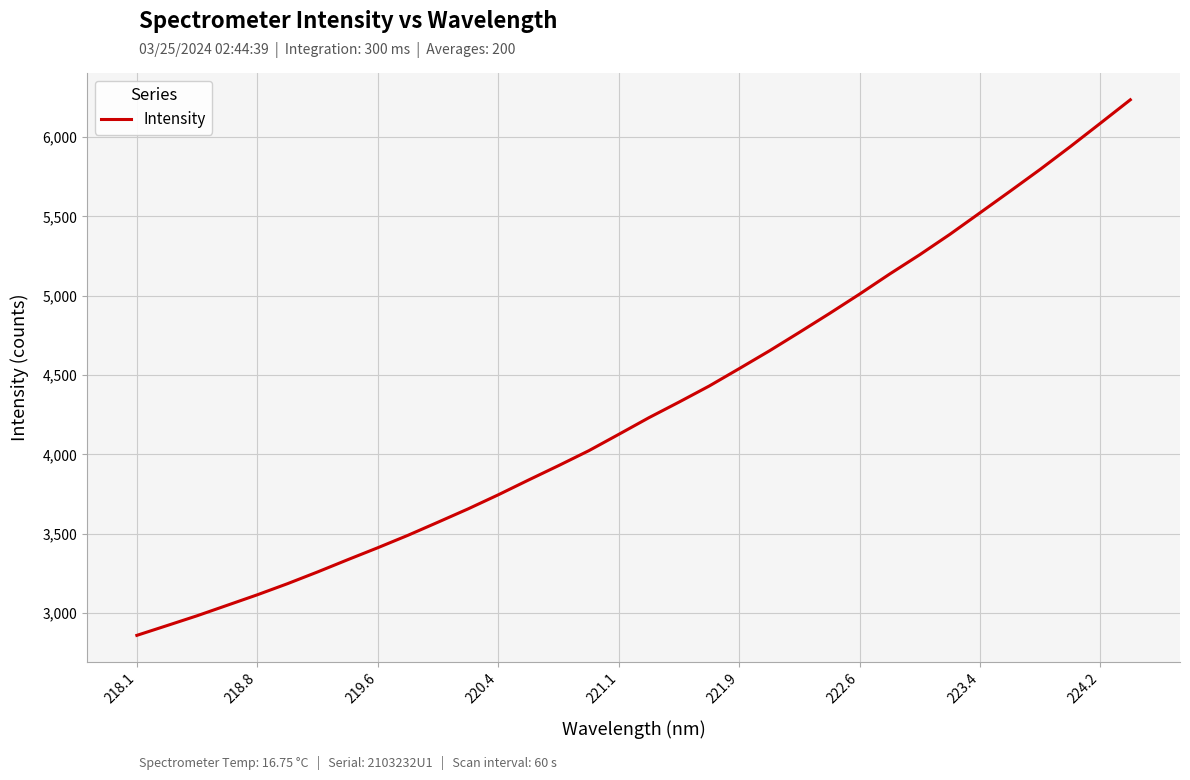

Is this an area chart (filled region under the line)?

No